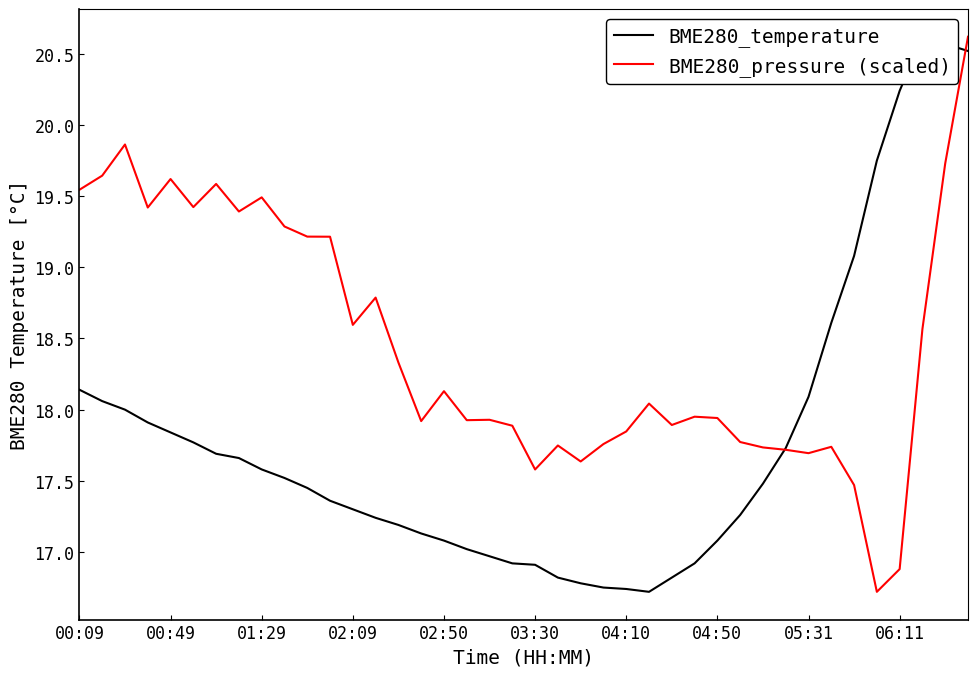

Reading left to right, what are all the values shown in this chart?

BME280_temperature: 18.1	18.1	18.0	17.9	17.8	17.8	17.7	17.7	17.6	17.5	17.4	17.4	17.3	17.2	17.2	17.1	17.1	17.0	17.0	16.9	16.9	16.8	16.8	16.8	16.7	16.7	16.8	16.9	17.1	17.3	17.5	17.7	18.1	18.6	19.1	19.8	20.2	20.6	20.6	20.5
BME280_pressure (scaled): 19.5	19.6	19.9	19.4	19.6	19.4	19.6	19.4	19.5	19.3	19.2	19.2	18.6	18.8	18.3	17.9	18.1	17.9	17.9	17.9	17.6	17.7	17.6	17.8	17.8	18.0	17.9	18.0	17.9	17.8	17.7	17.7	17.7	17.7	17.5	16.7	16.9	18.6	19.7	20.6